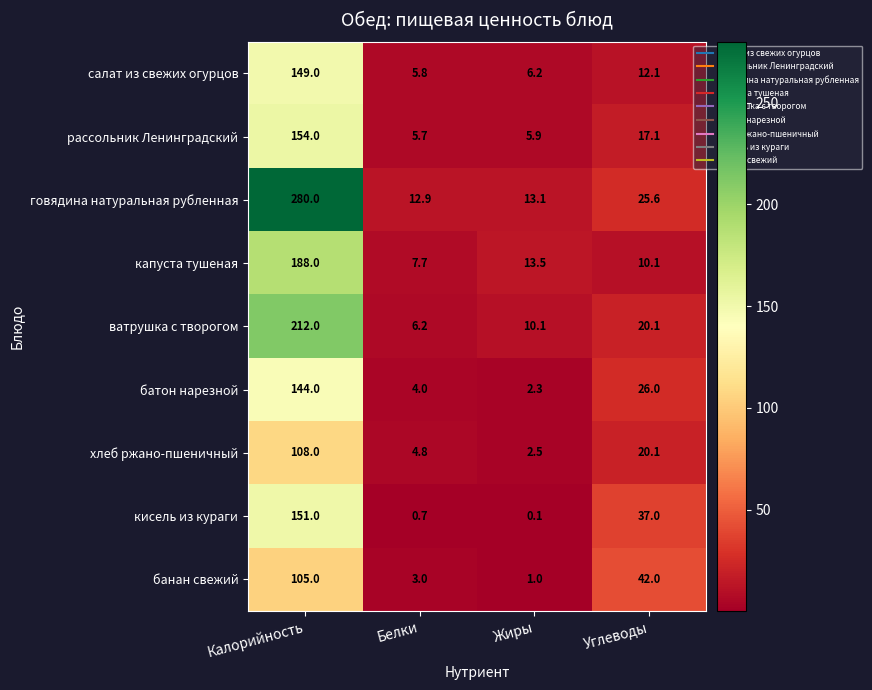

Rank the series by their maximum value, from highest to lowest.

говядина натуральная рубленная, ватрушка с творогом, капуста тушеная, рассольник Ленинградский, кисель из кураги, салат из свежих огурцов, батон нарезной, хлеб ржано-пшеничный, банан свежий